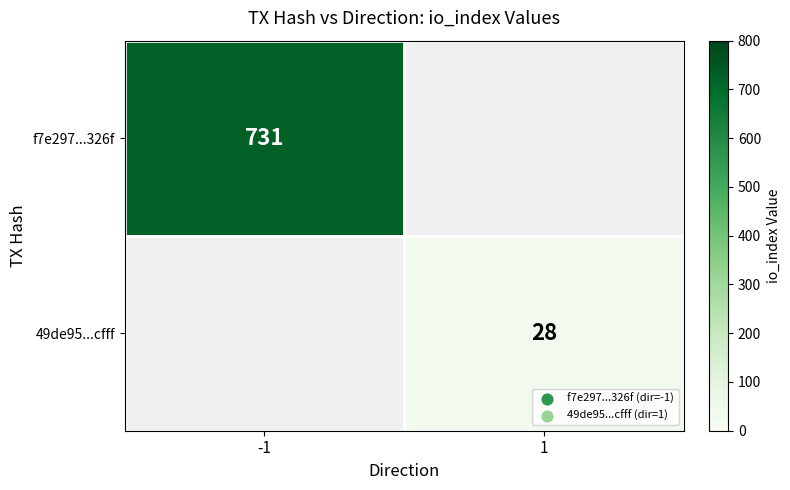

The f7e297...326f series shows 457 at -1. True or false?

False